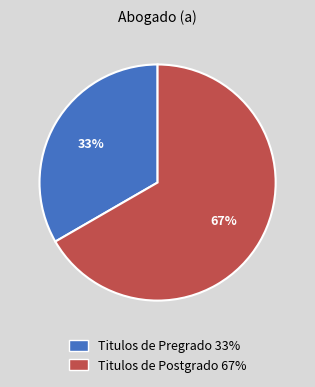

Which slice is the largest?

Titulos de Postgrado 67%